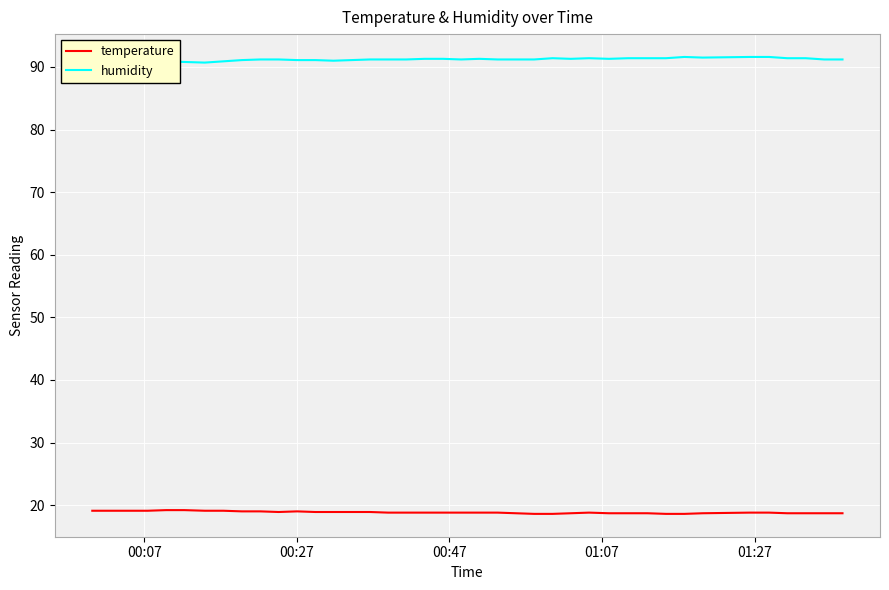

True or false: temperature and humidity cross at least once.

False